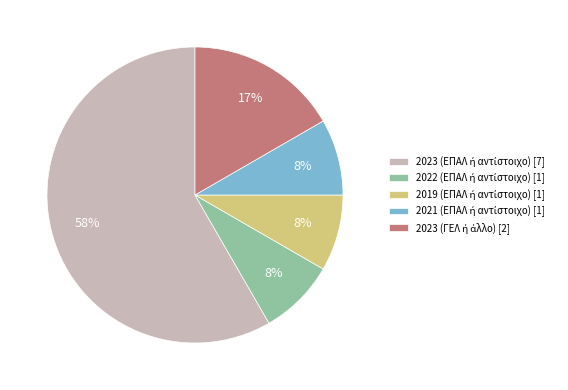

Is there any slice that represents more than half of the pie?

Yes